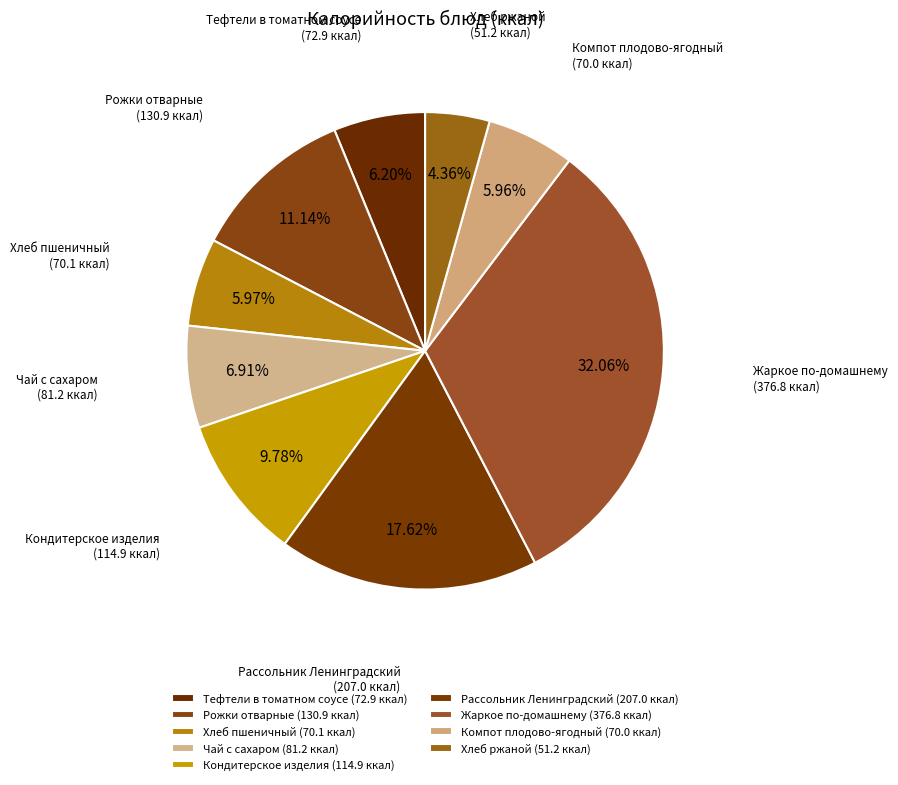

Do Рассольник Ленинградский and Компот плодово-ягодный together represent more than half of the pie?

No